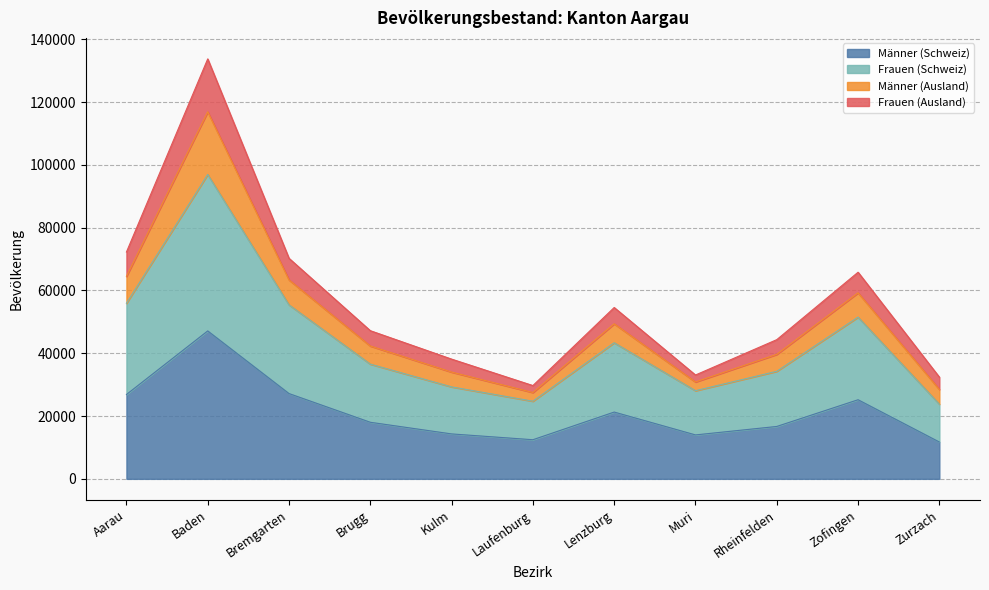

Does the chart display data point markers on the line(s)?

No